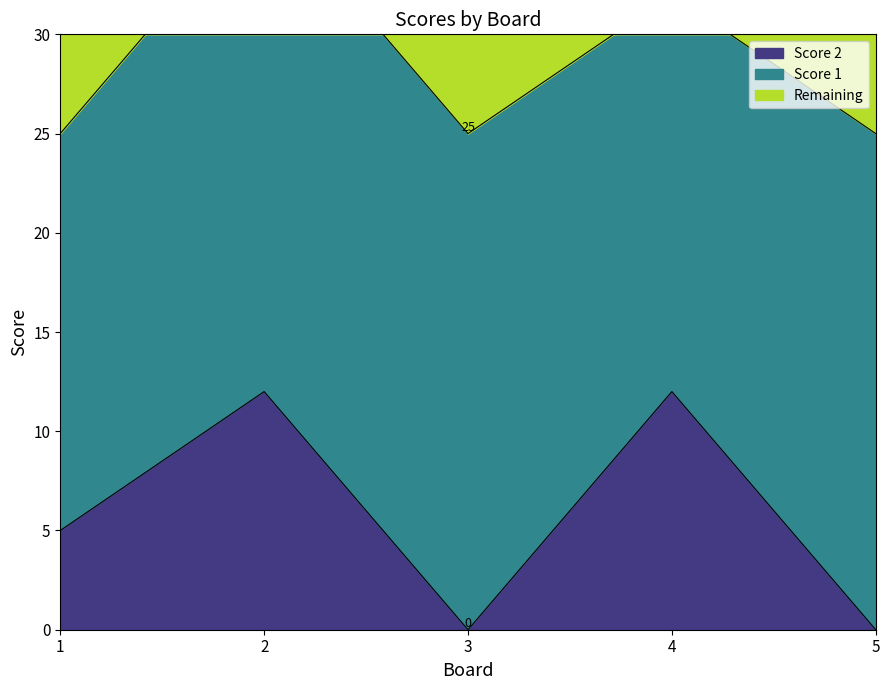

The chart shows a value of 12 at 2. True or false?

True